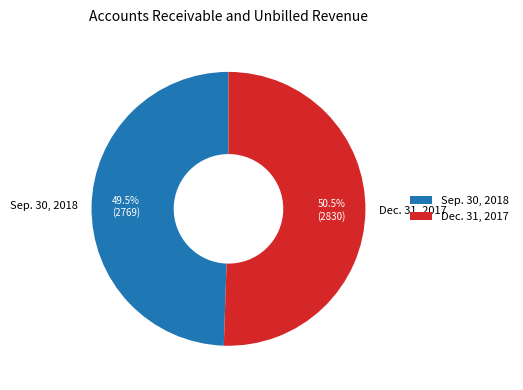

Approximately how many times larger is the value at Dec. 31, 2017 compared to Sep. 30, 2018?

1.0